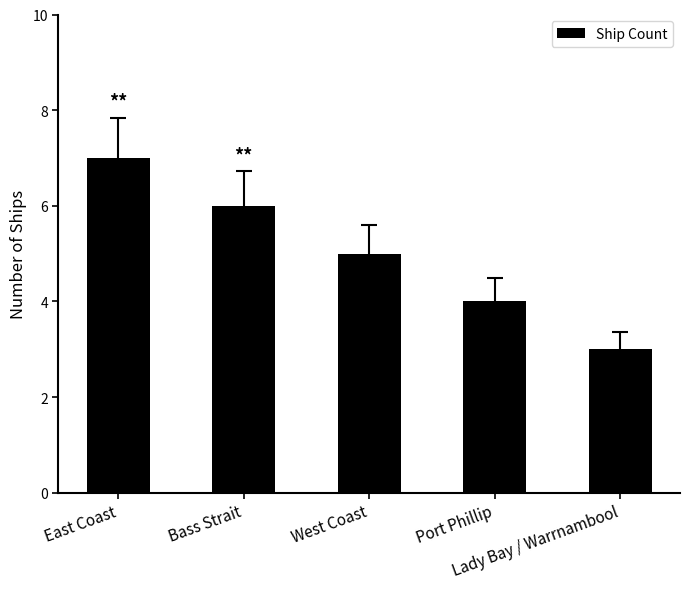

The value at Lady Bay / Warrnambool is 3. True or false?

True